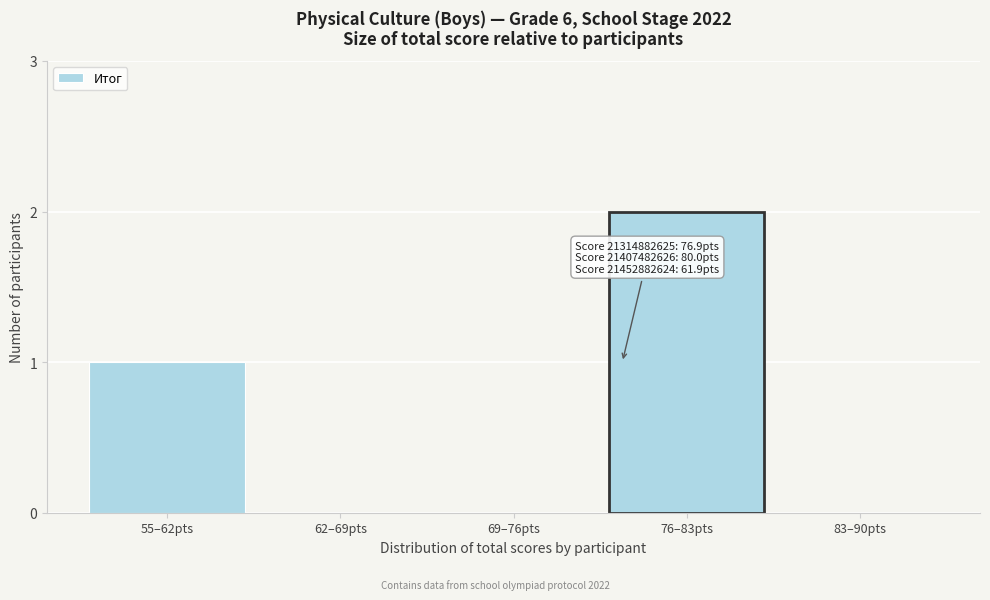

Reading left to right, extract all data points from this chart.

55–62pts=1	62–69pts=0	69–76pts=0	76–83pts=2	83–90pts=0